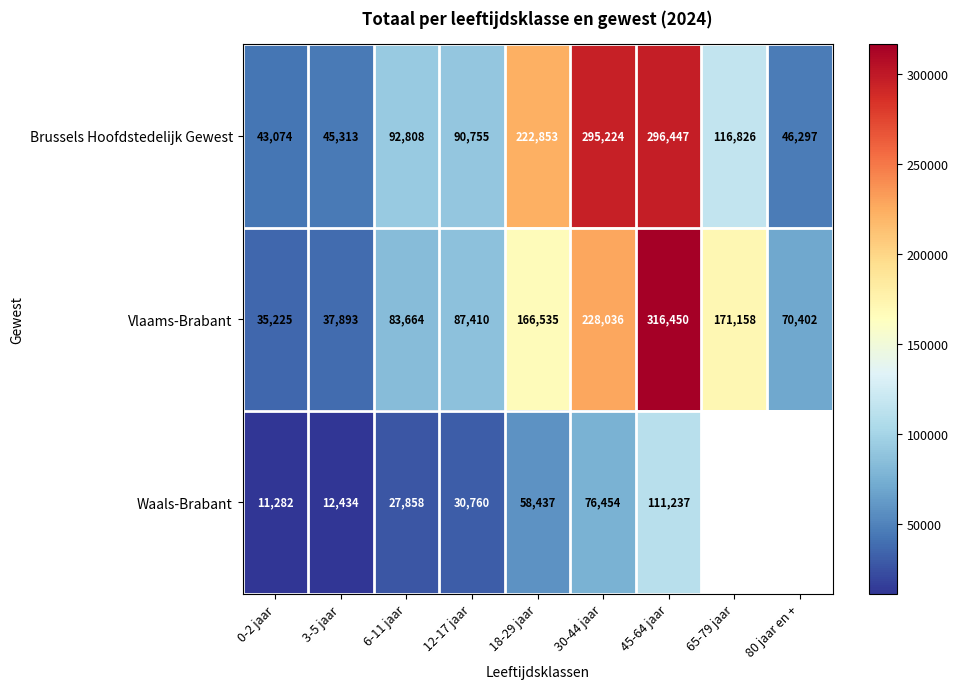

What is the difference between the Brussels Hoofdstedelijk Gewest values at 3-5 jaar and 45-64 jaar?

251134